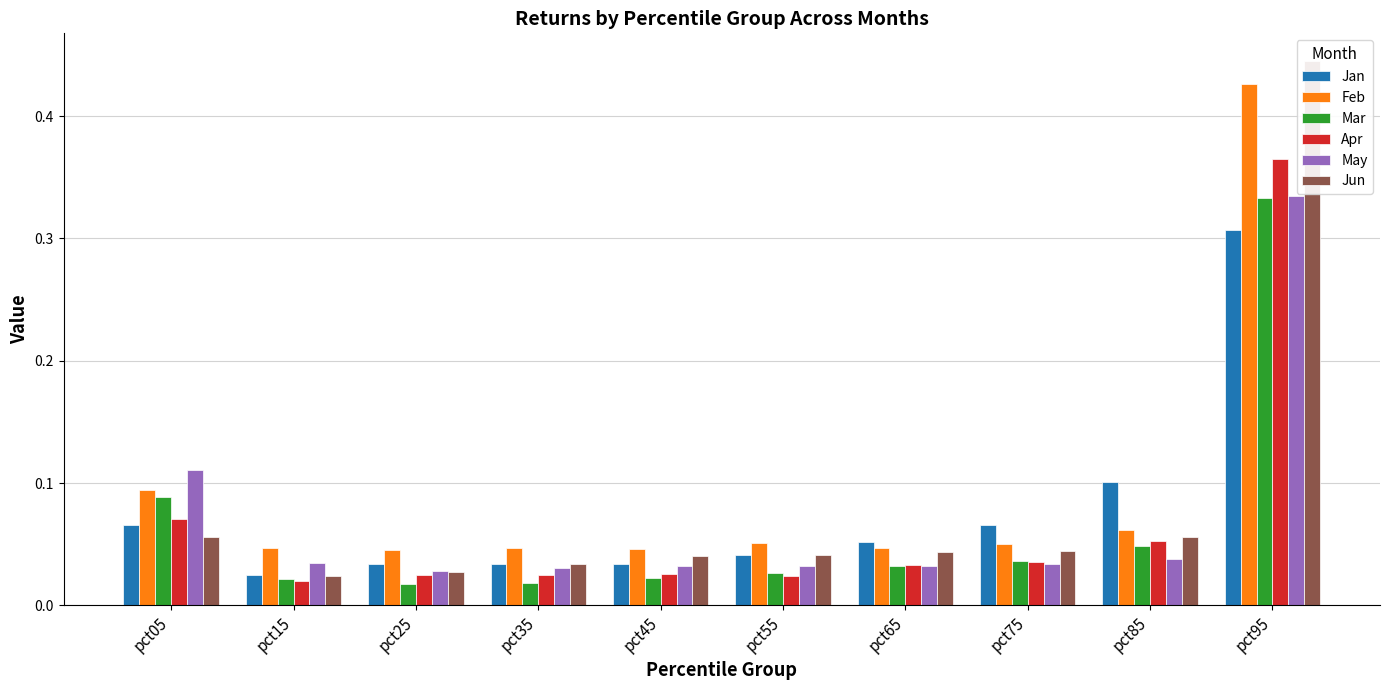

Rank the categories by Feb value from lowest to highest.

pct25, pct45, pct15, pct65, pct35, pct75, pct55, pct85, pct05, pct95